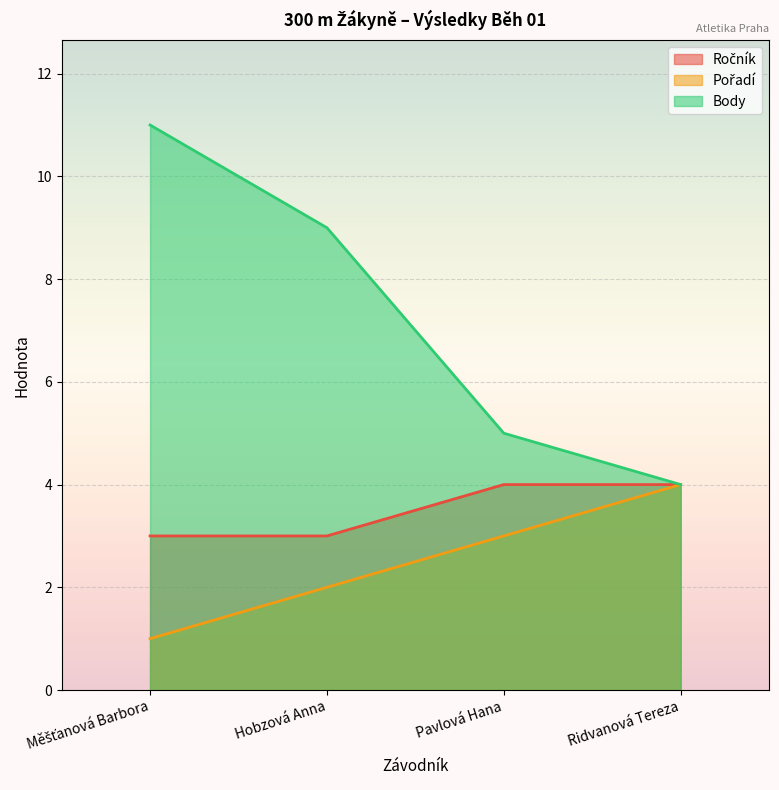

True or false: Pořadí has more than 2 points higher than both neighbors.

False